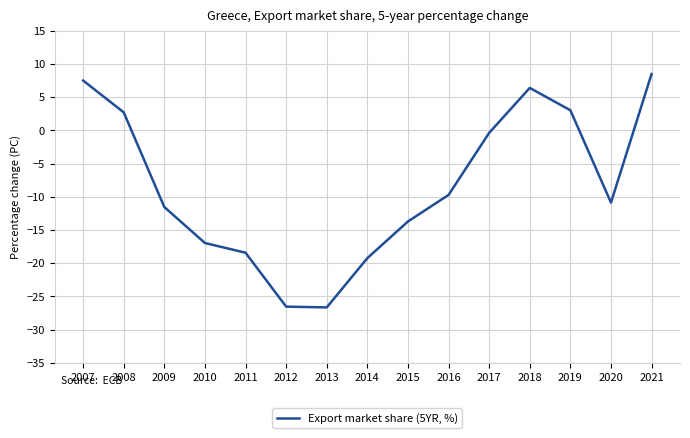

Does the chart display data point markers on the line(s)?

No